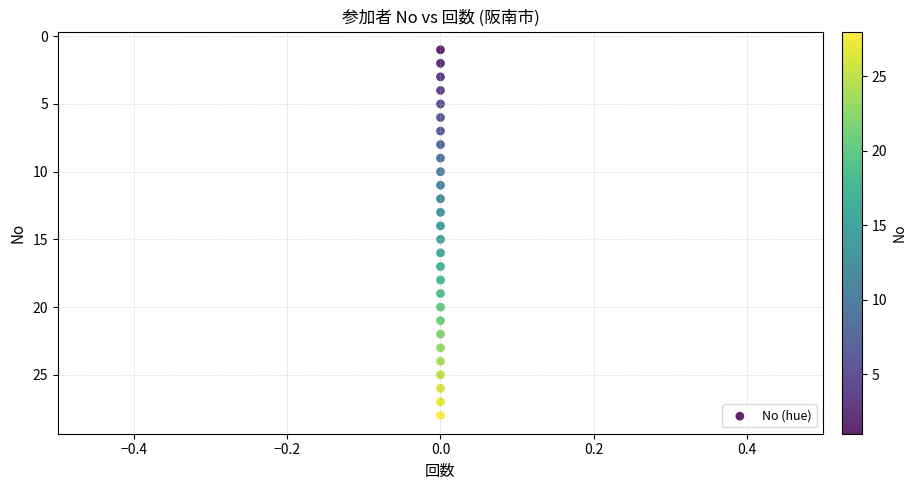

What is the range of Y values (max minus min)?

27